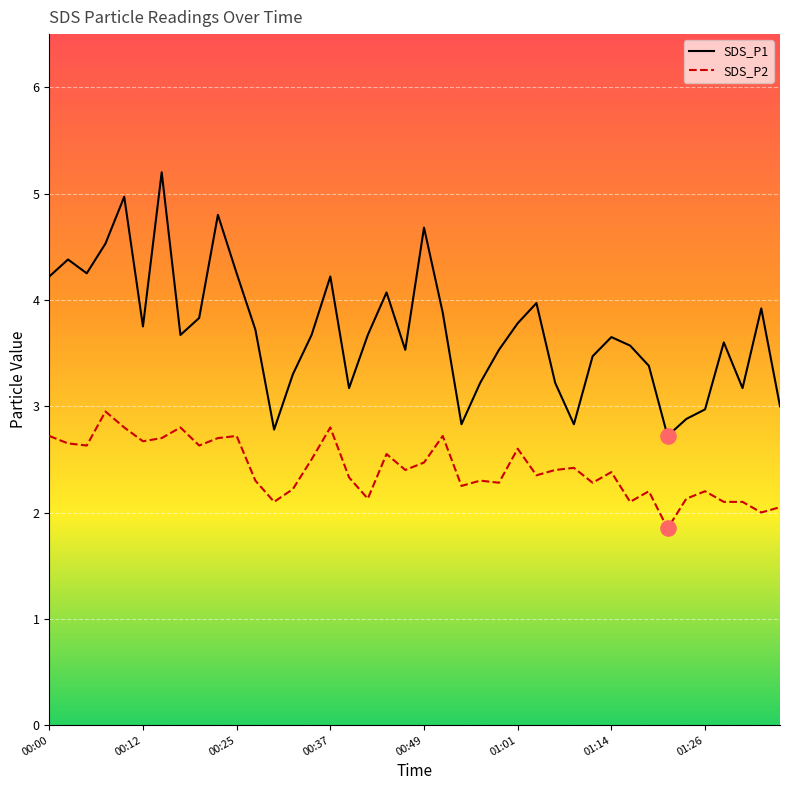

Which series has the largest total across all categories?

SDS_P1